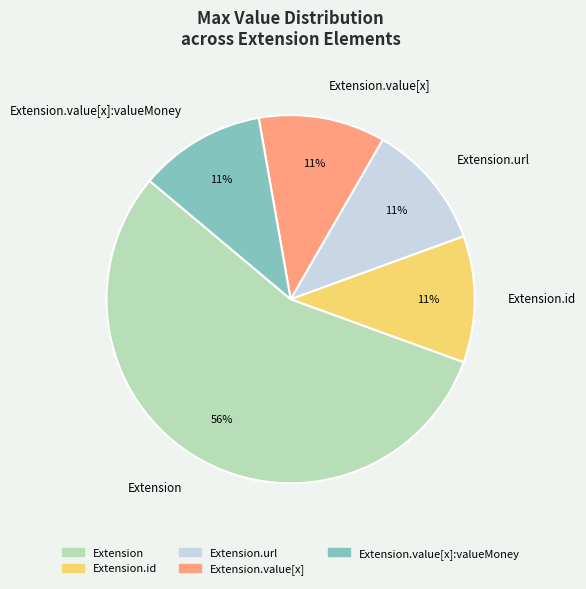

How many slices are in this pie chart?

5